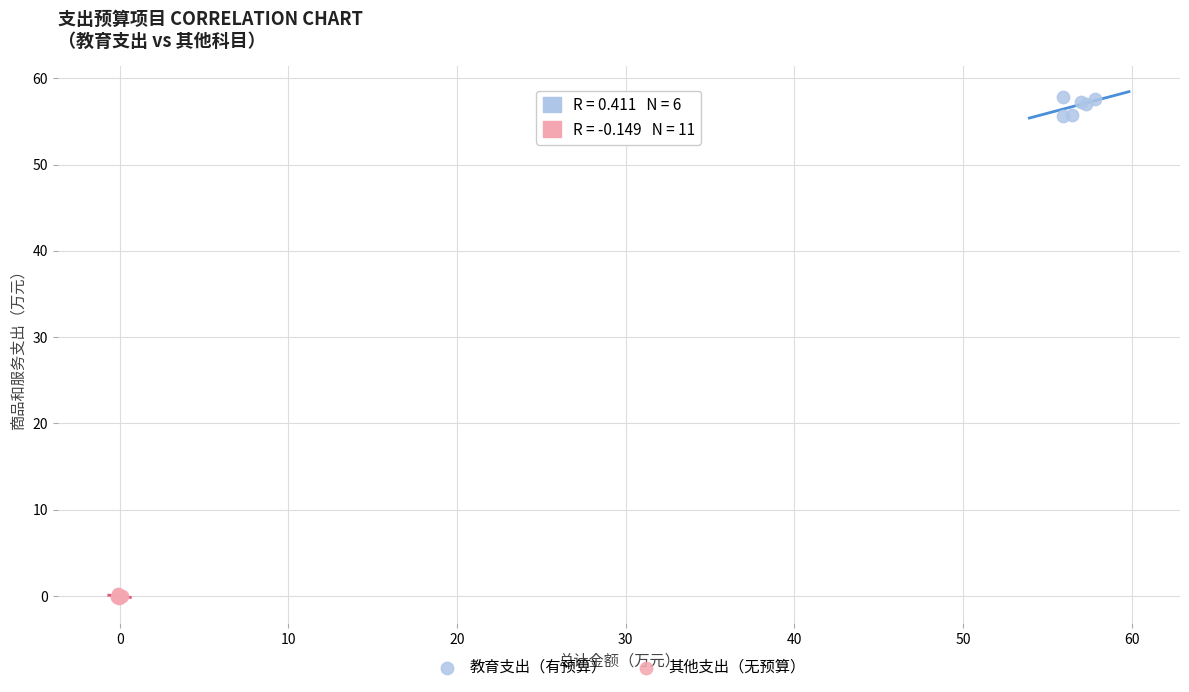

Which series contains the highest Y value?

教育支出（有预算）